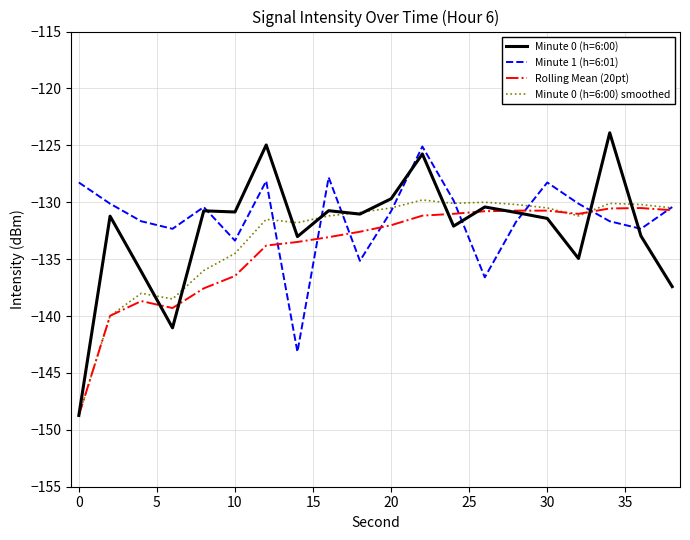

Is this an area chart (filled region under the line)?

No